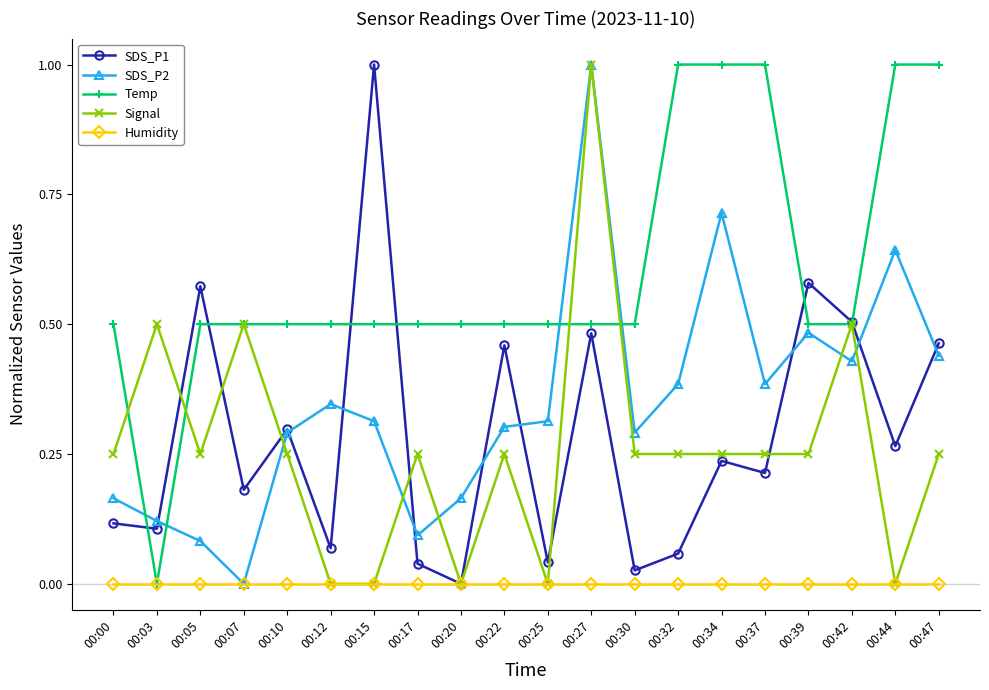

At how many categories does at least one series exceed 0?

20